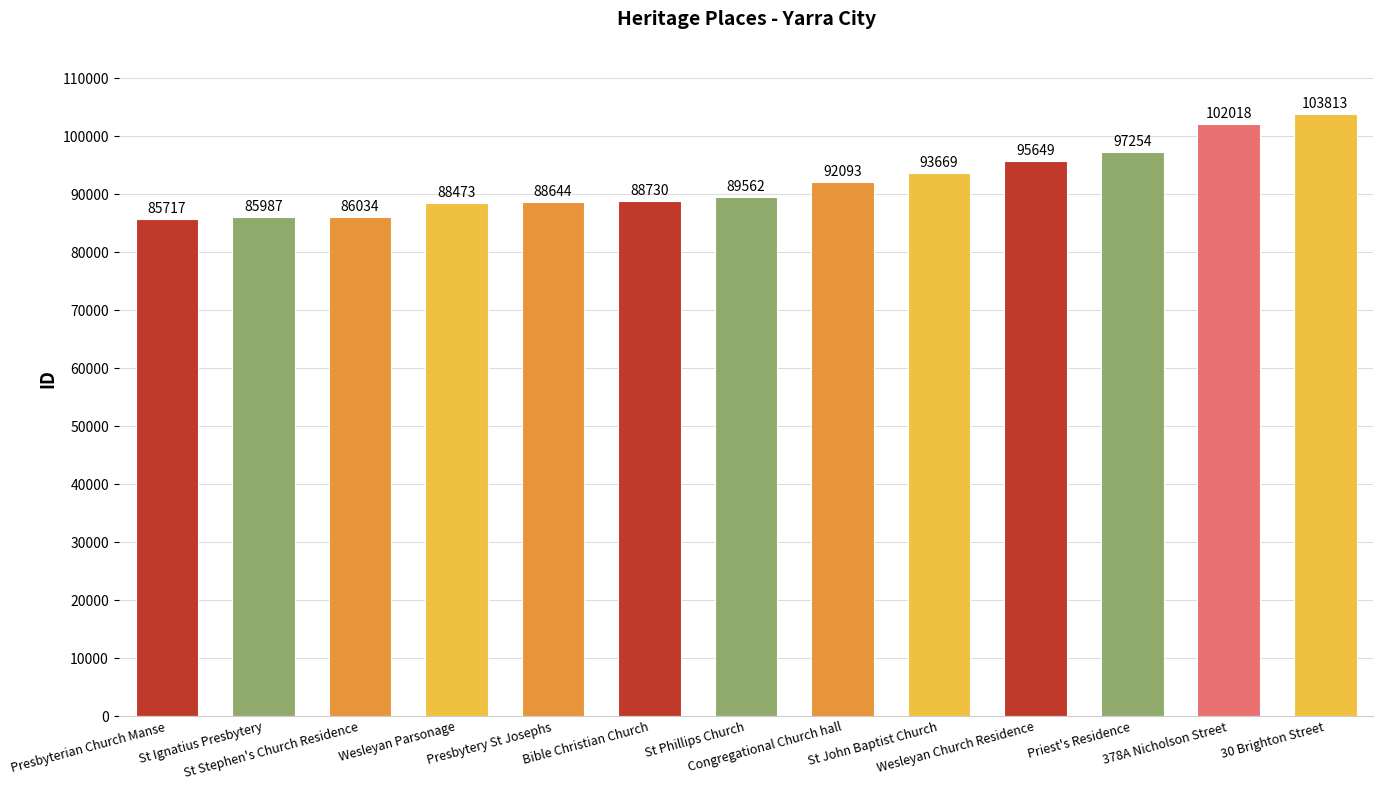

What is the sum of all values?

1197643